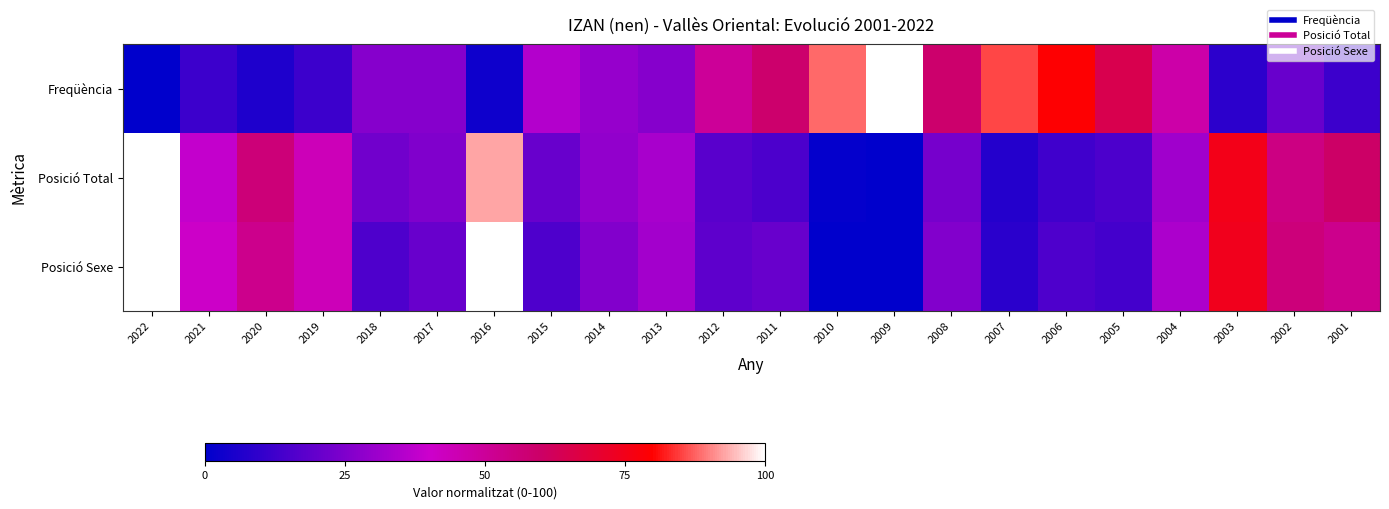

Which has a higher value, 2019 or 2001?

2019